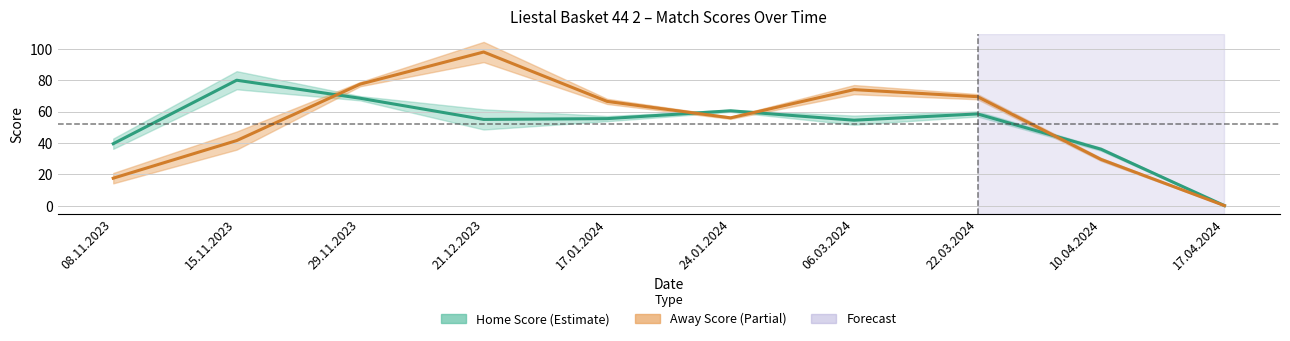

How many interior local valleys does the awayScore series have?

1